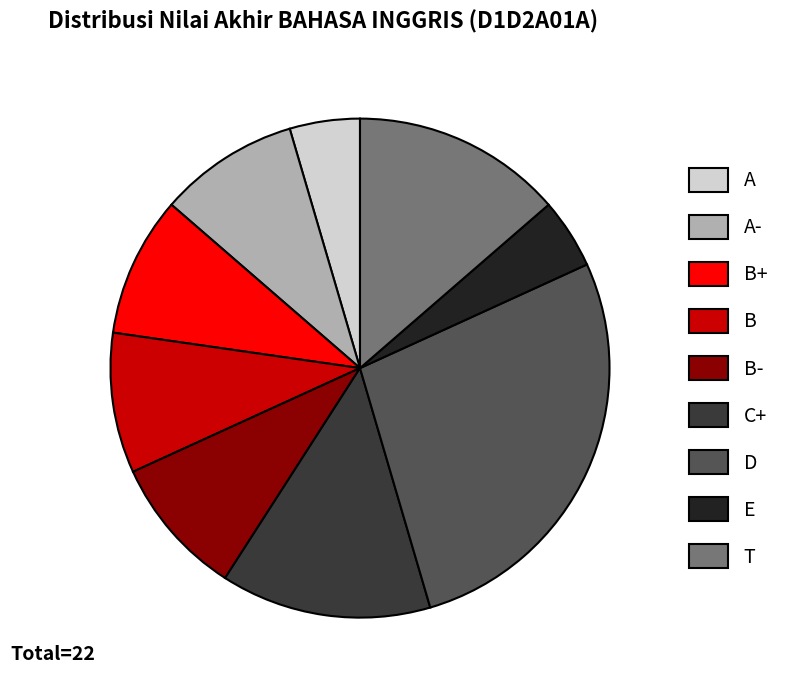

How many segments does this pie chart have?

9